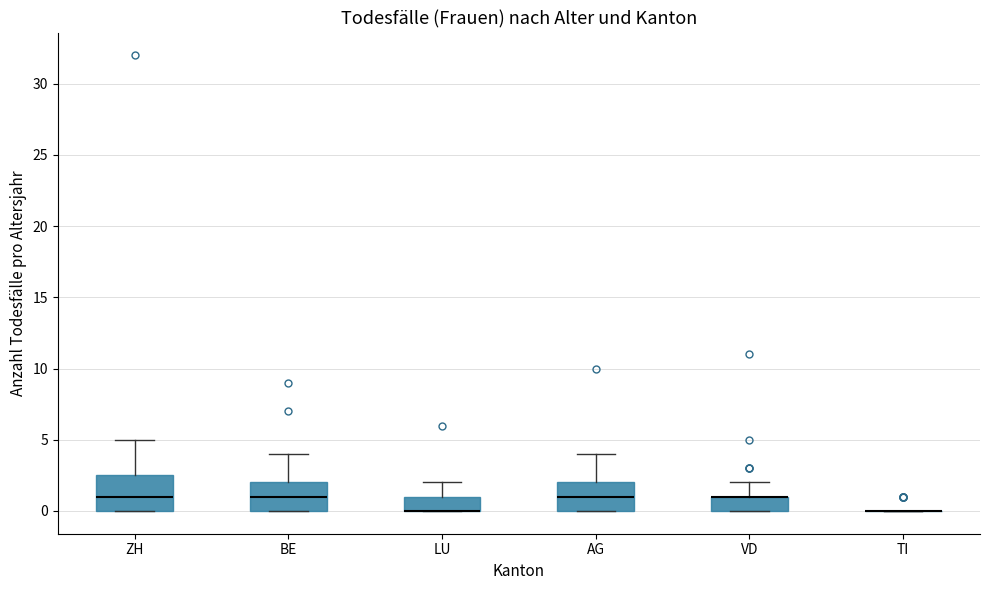

Where is the lower edge of the box for VD on the y-axis? The values are not printed on the chart, so give them approximately, as read against the axis.

0.0